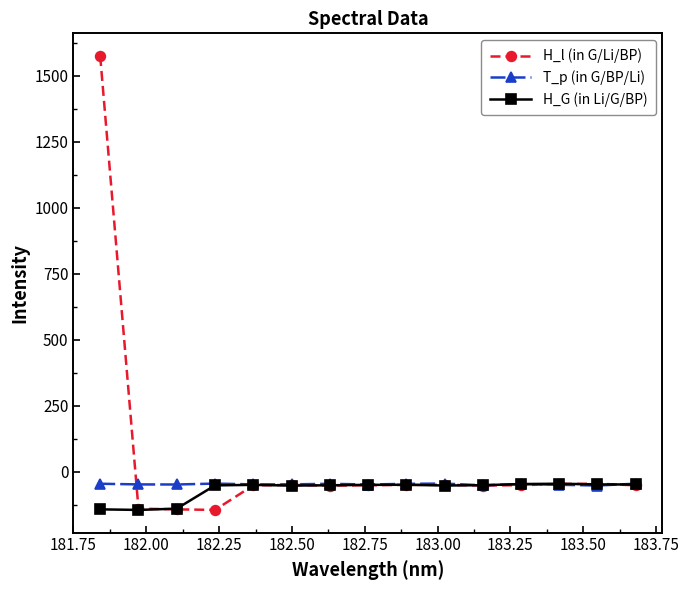

What is the minimum value for T_p (in G/BP/Li)?

-51.7